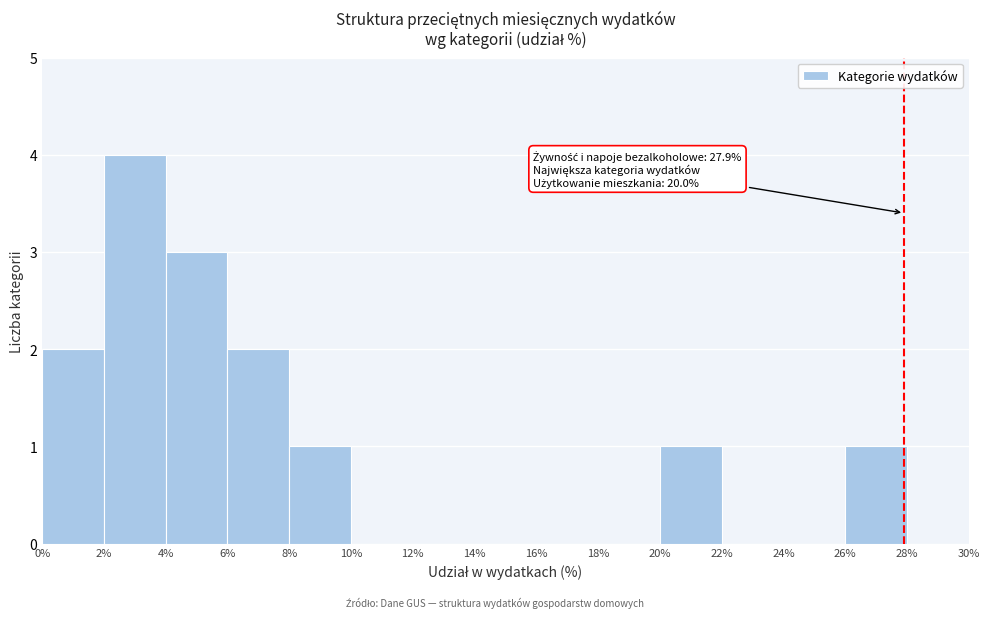

Over which range of the x-axis is the bar tallest?

2% to 4%